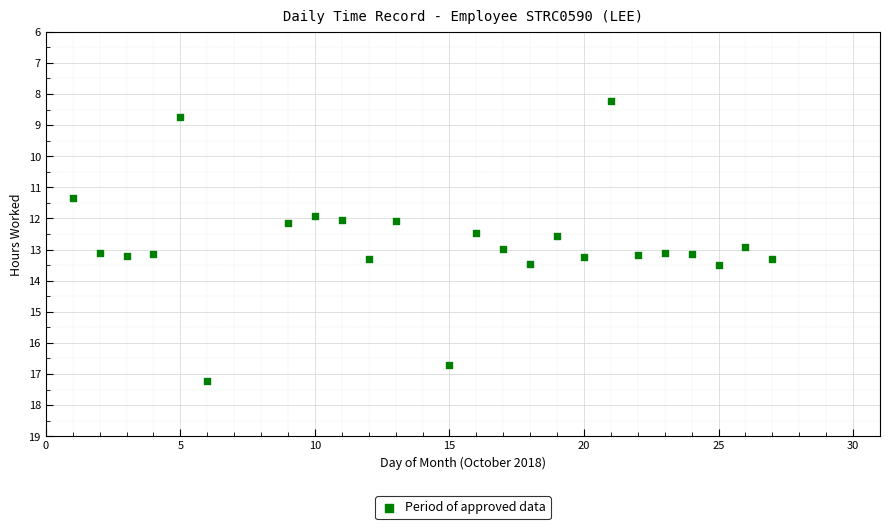

What is the range of Y values (max minus min)?

9.0